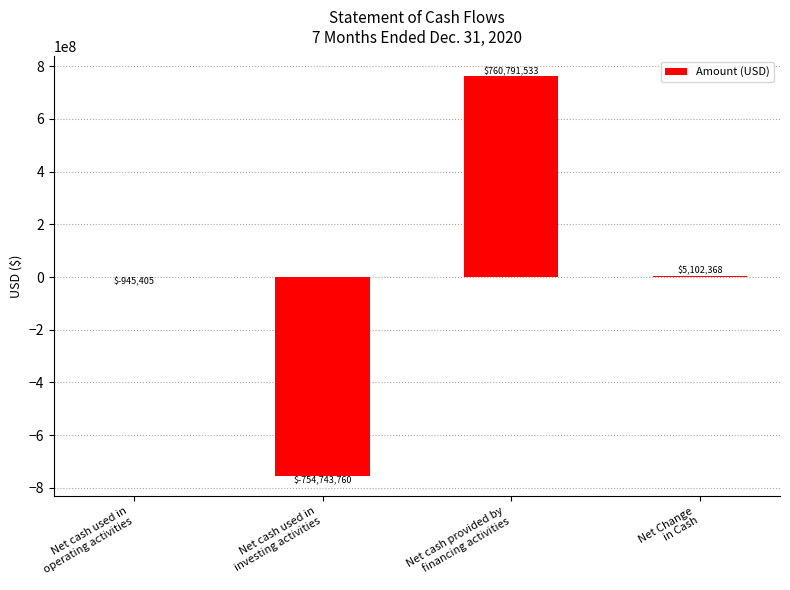

Which category has the highest value across all series?

Net cash provided by
financing activities